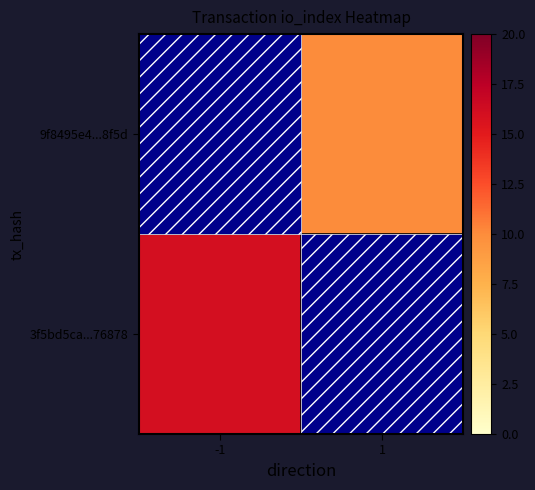

At 1, list the series in order from smallest to largest.

3f5bd5ca...76878, 9f8495e4...8f5d